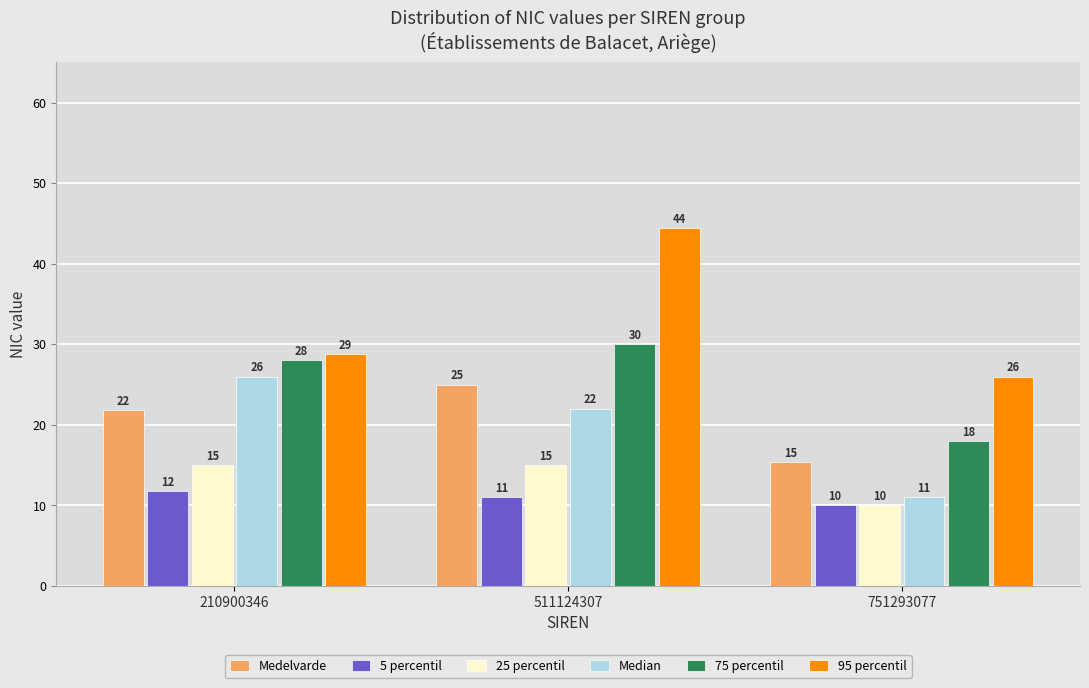

Rank the series by their maximum value, from highest to lowest.

95 percentil, 75 percentil, Median, Medelvarde, 25 percentil, 5 percentil